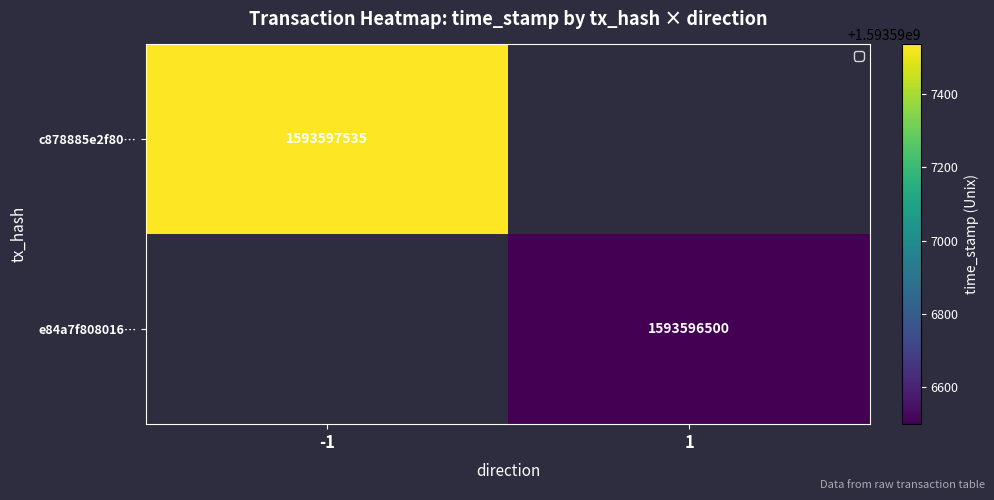

What is the maximum value for e84a7f808016b62c56af5d1910cab23d4a399e1?

1593596500